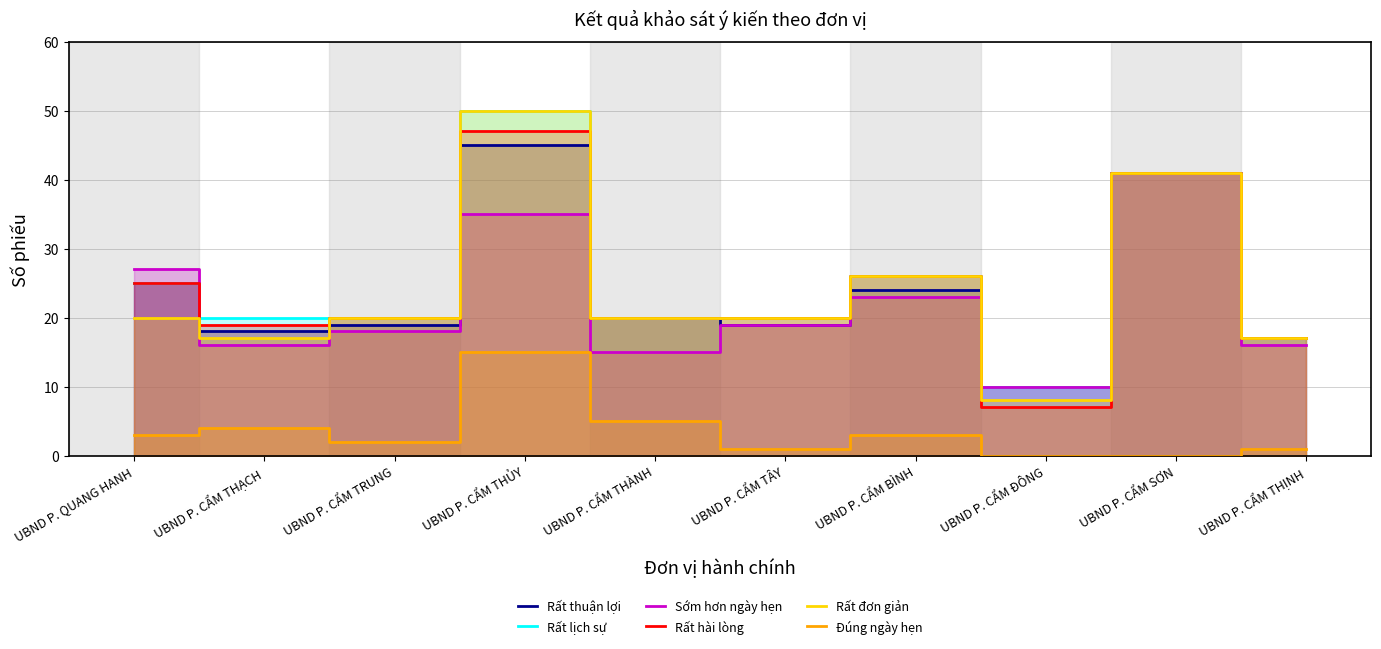

The Rất lịch sự series shows 20 at UBND P. CẨM THẠCH. True or false?

True